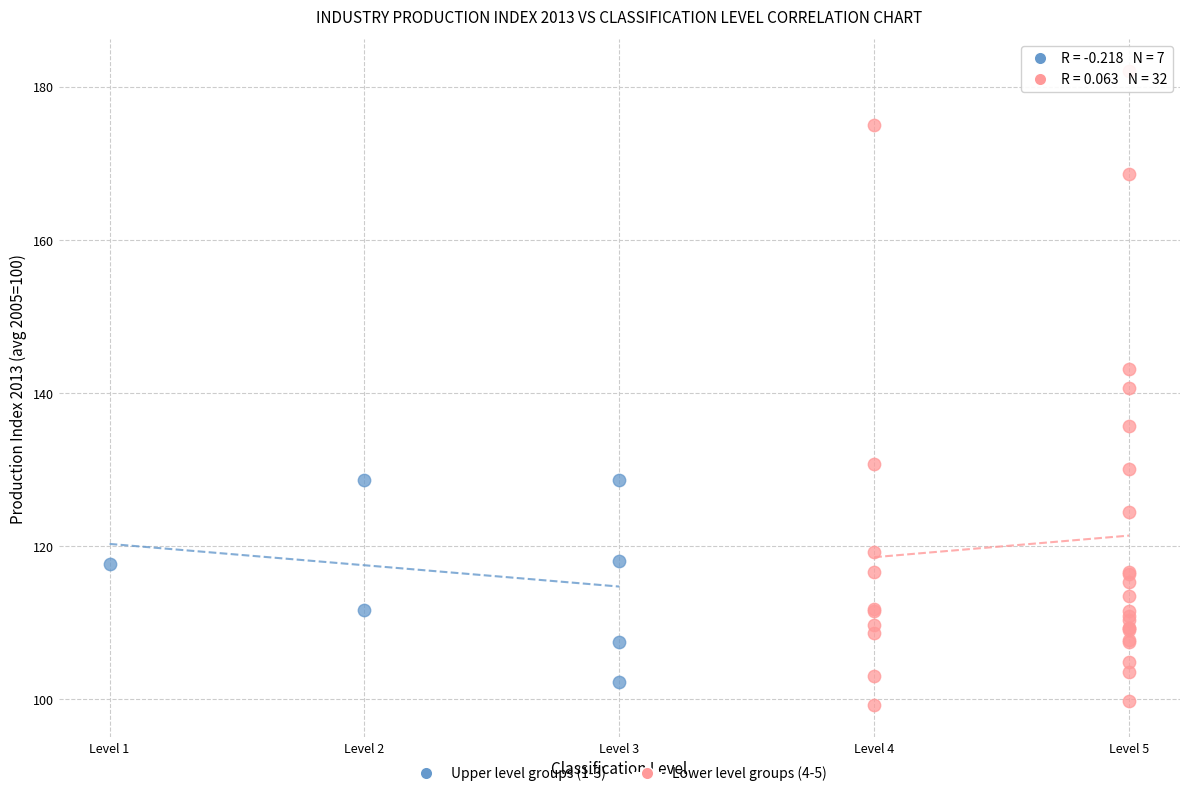

Which series contains the highest Y value?

Lower level groups (4-5)